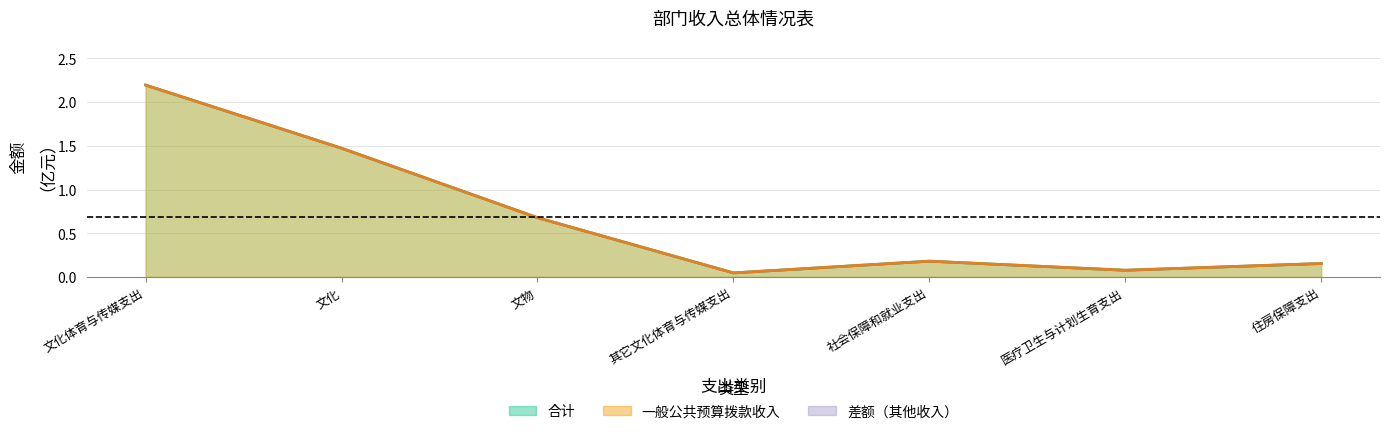

What is the sum of the 一般公共预算拨款收入 values at 文化体育与传媒支出 and 其它文化体育与传媒支出?

2.2